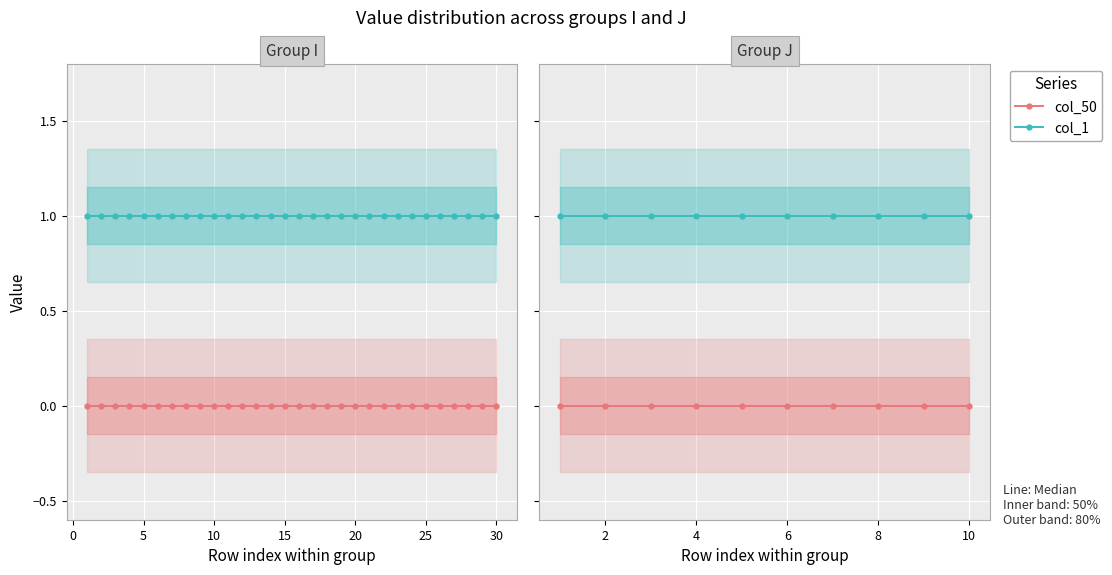

What are all the series names shown in the legend?

col_50, col_1